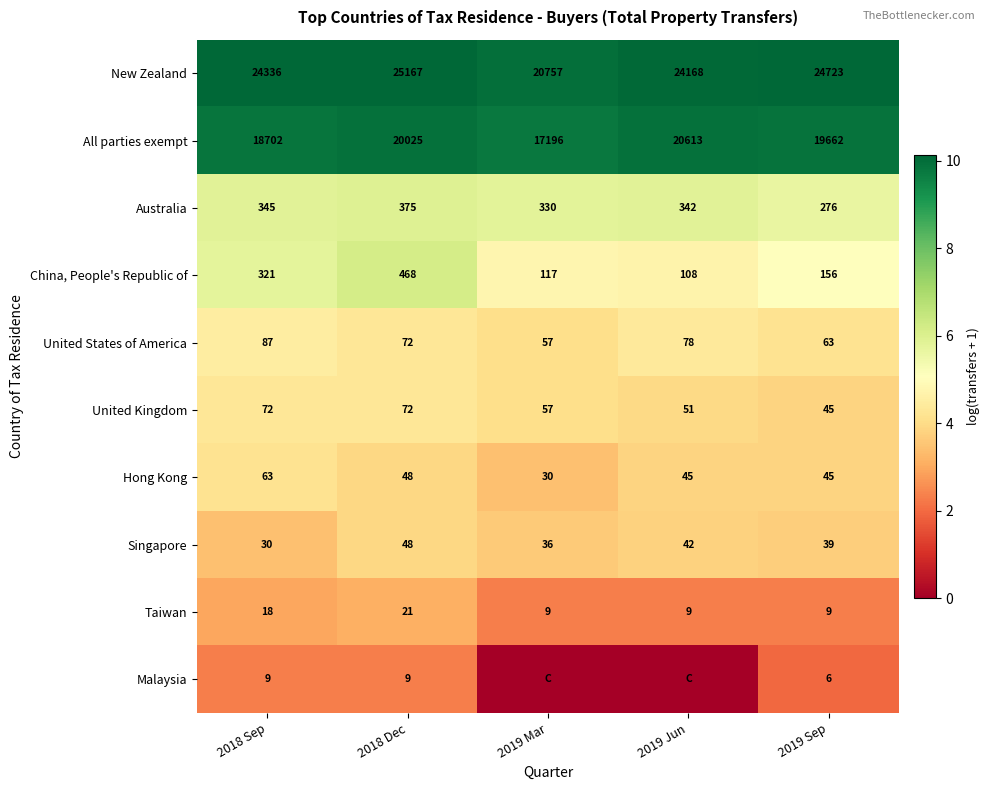

What is the sum of the New Zealand values at 2019 Mar and 2019 Jun?

44925